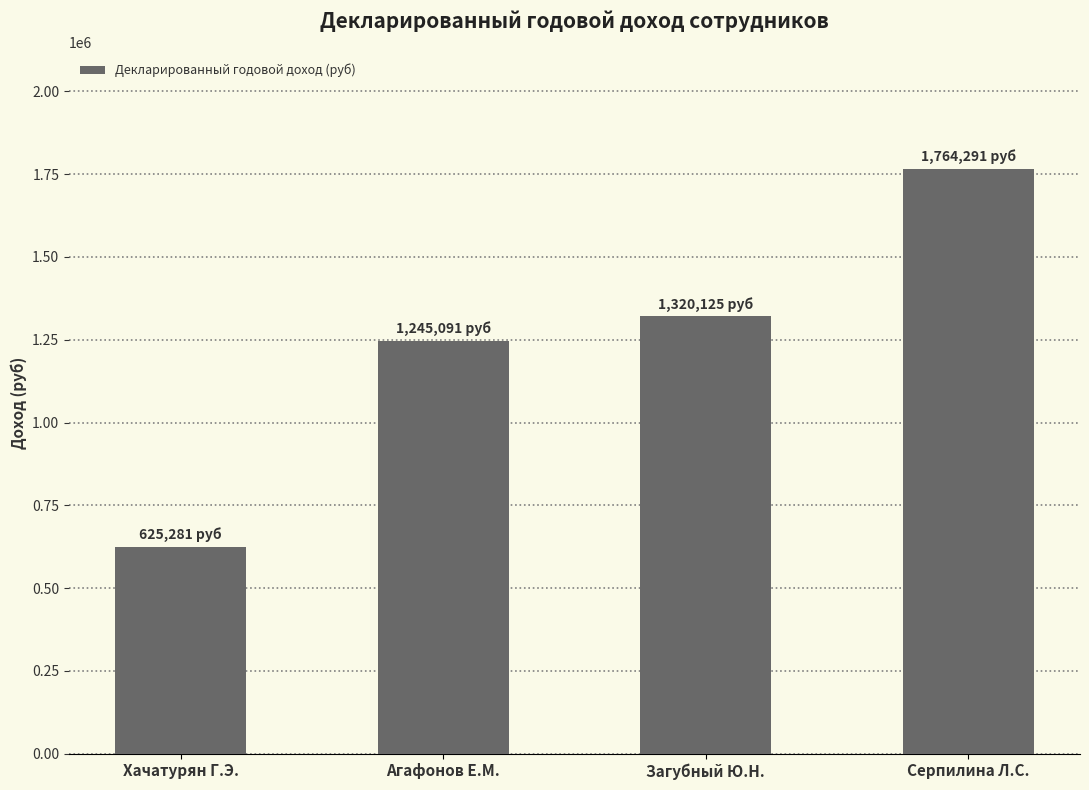

List the labels in order of value, smallest first.

Хачатурян Г.Э., Агафонов Е.М., Загубный Ю.Н., Серпилина Л.С.